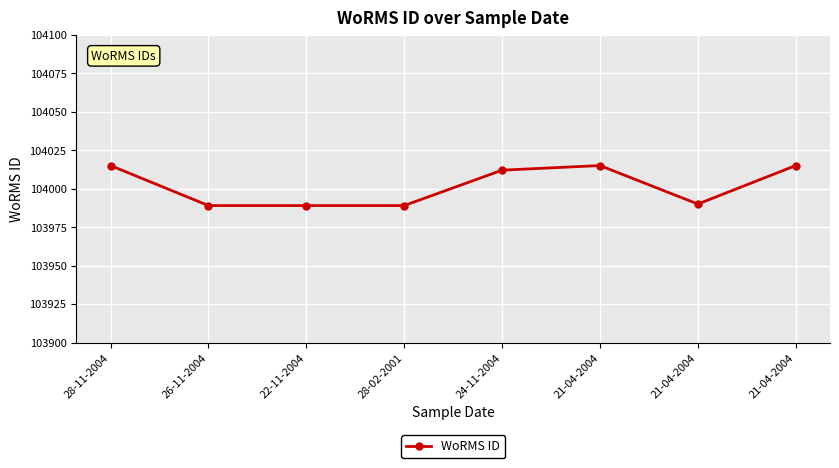

Where is the first local minimum?

21-04-2004